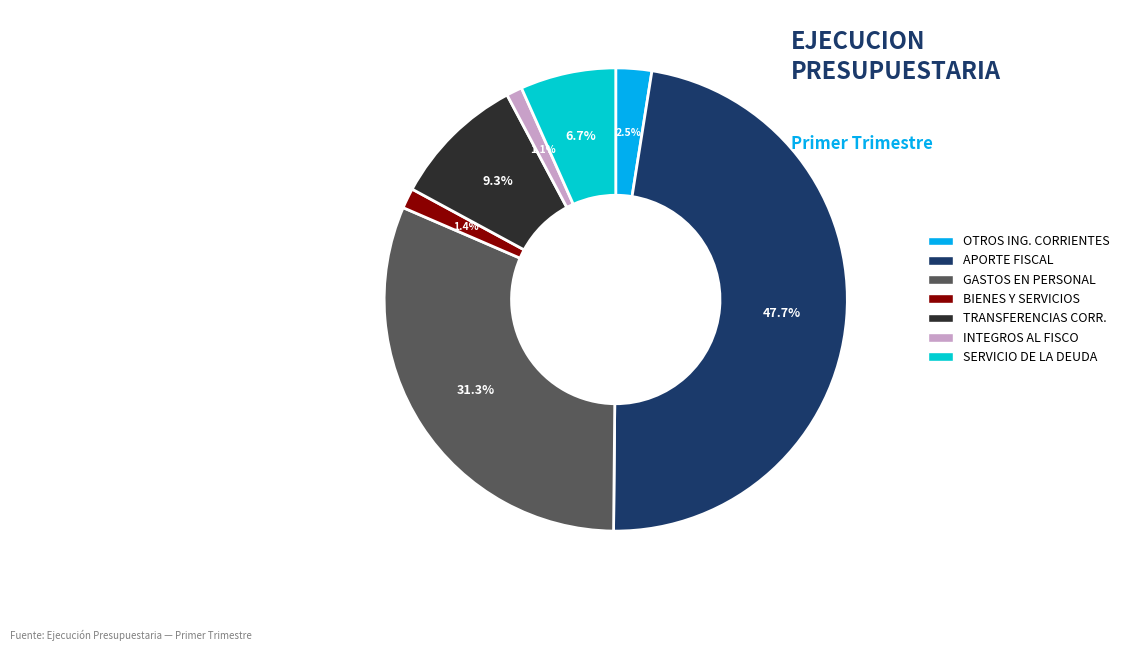

Is there a majority slice in this chart?

No